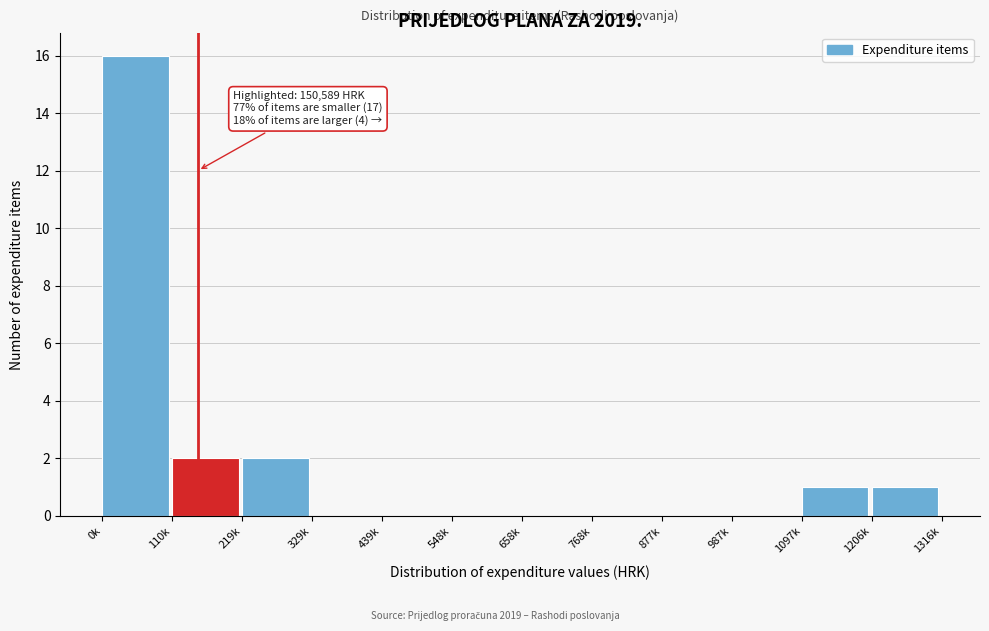

Reading left to right, what are all the values shown in this chart?

0k=16	110k=2	219k=2	329k=0	439k=0	548k=0	658k=0	768k=0	877k=0	987k=0	1097k=1	1206k=1